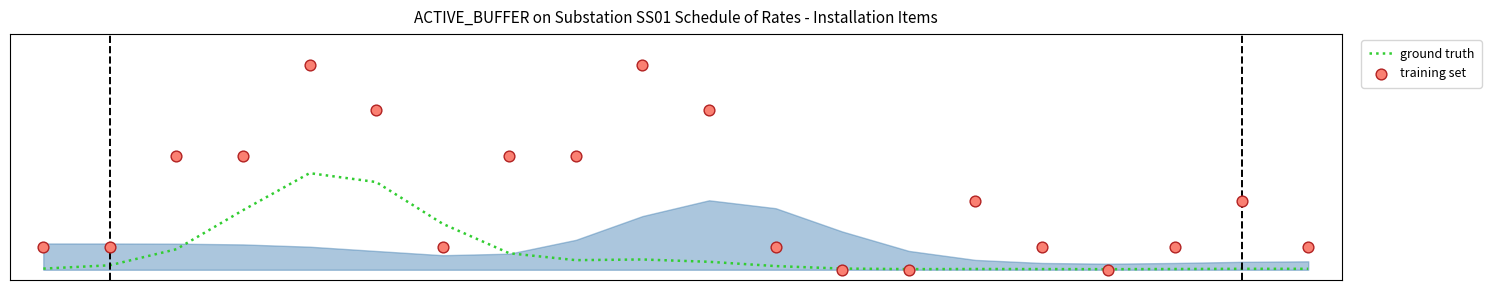

Which series has the largest total across all categories?

training set